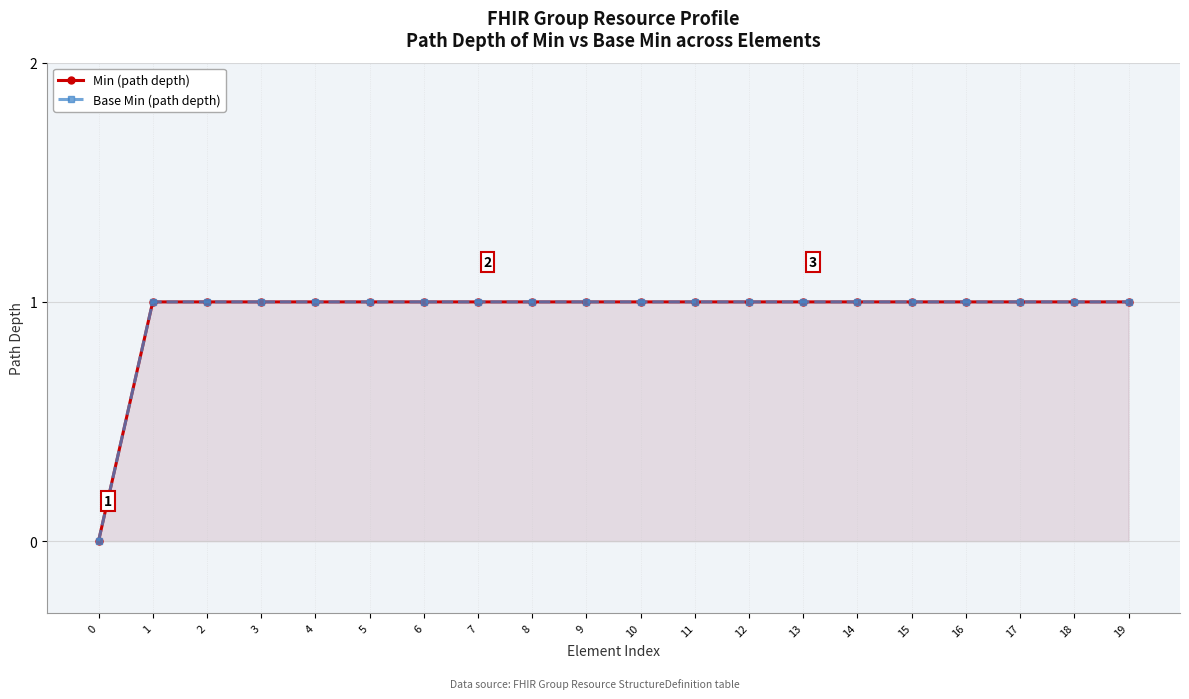

The Min (path depth) series shows 1 at 10. True or false?

True